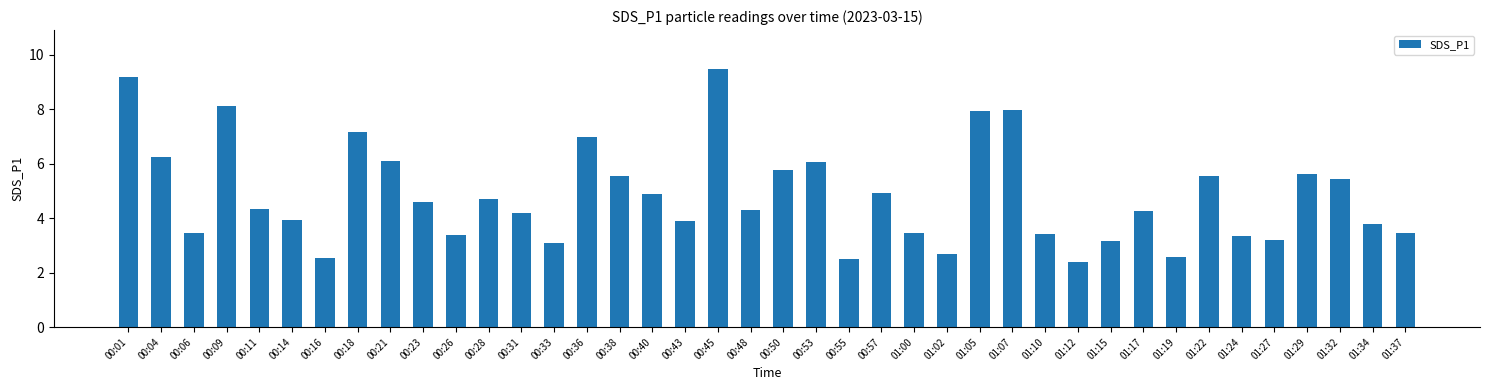

What is the maximum value shown in the chart?

9.5